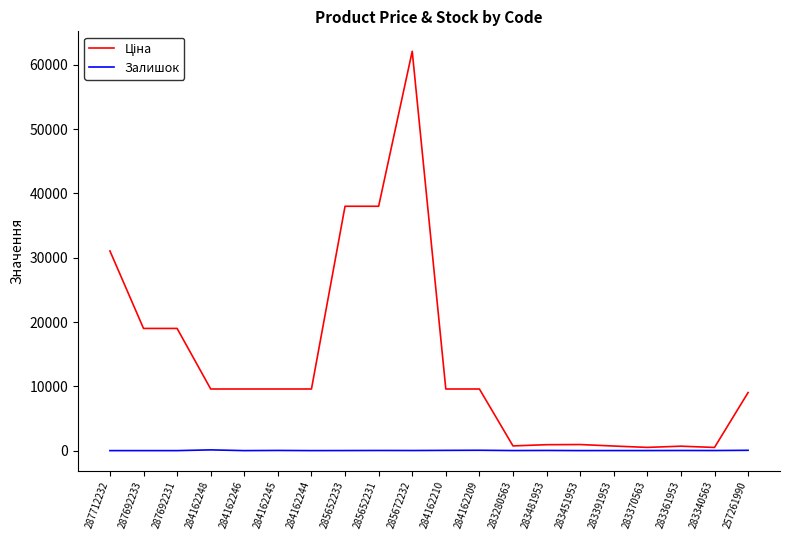

Does the chart display data point markers on the line(s)?

No